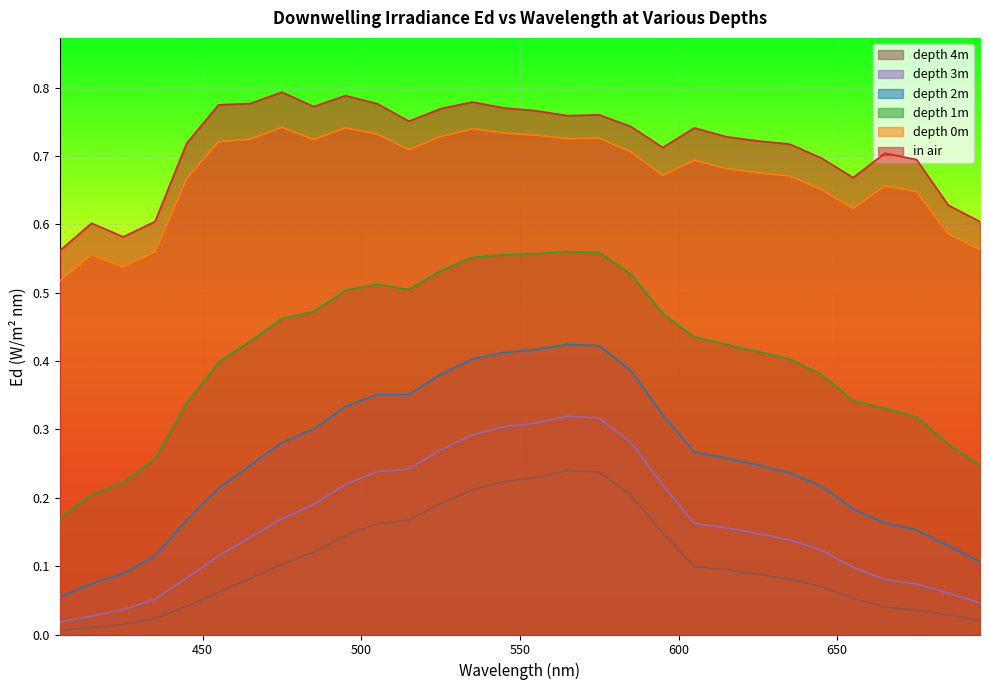

In depth 0m, how many points are lower than both neighbors (excluding endpoints)?

6